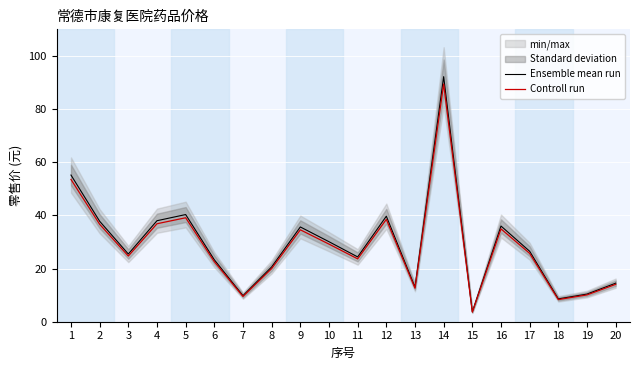

What is the difference between the Ensemble mean run values at 20 and 11?

9.9